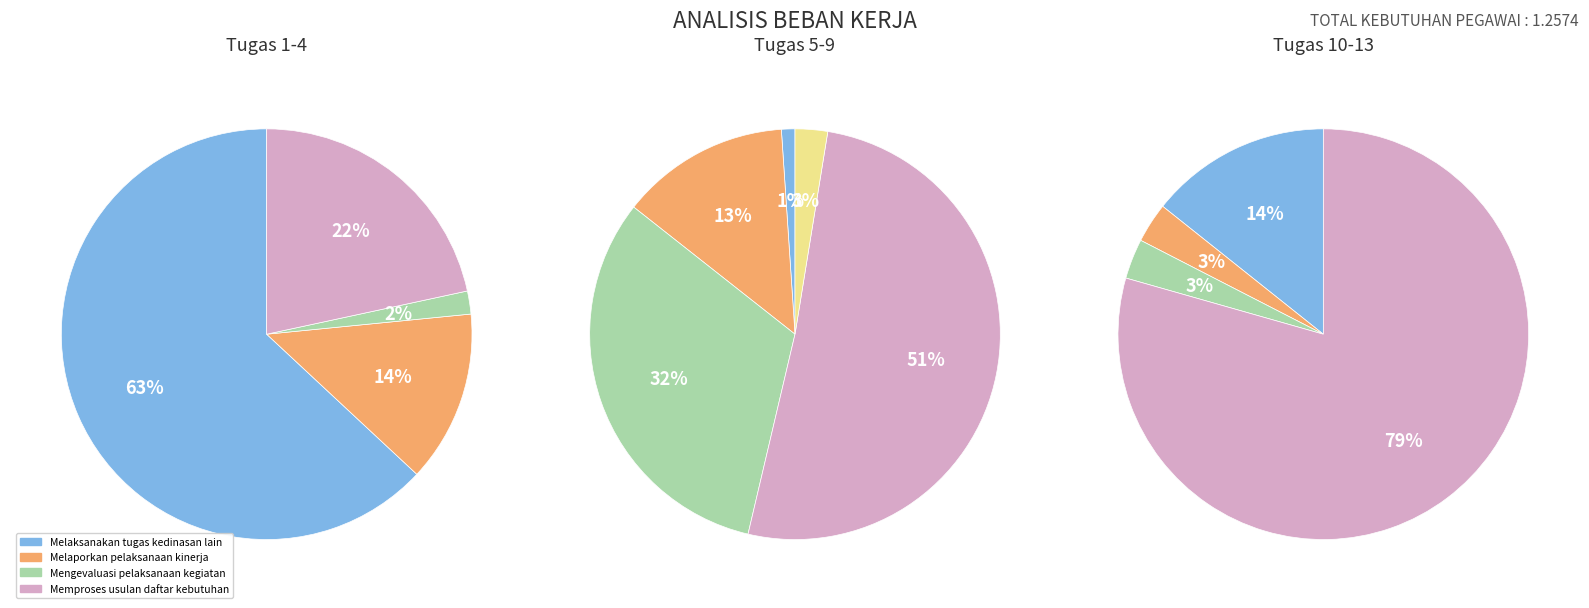

The Membimbing pelaksanaan tugas bawahan slice represents 1% of the pie. True or false?

True